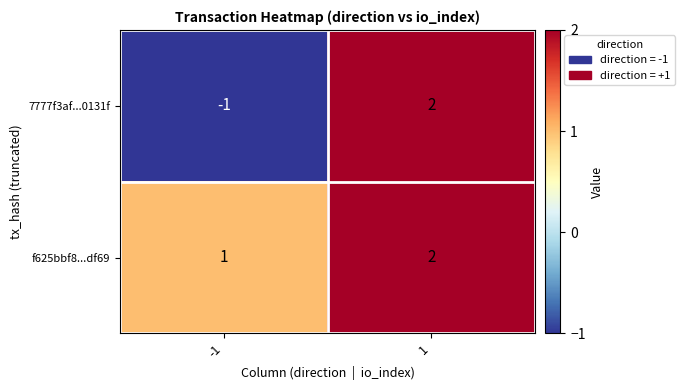

List the series in order of their overall mean, highest first.

f625bbf8...df69, 7777f3af...0131f